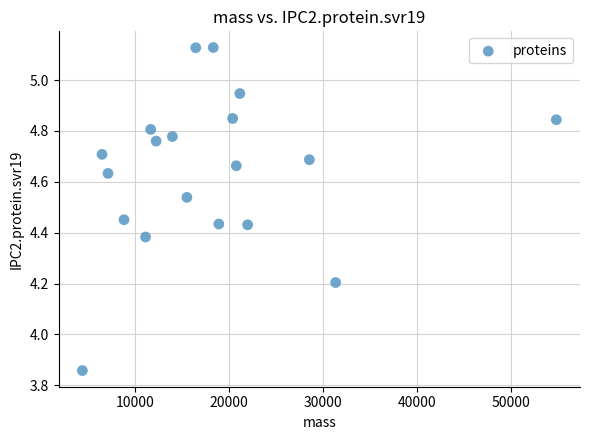

What is the range of X values (max minus min)?

50332.9